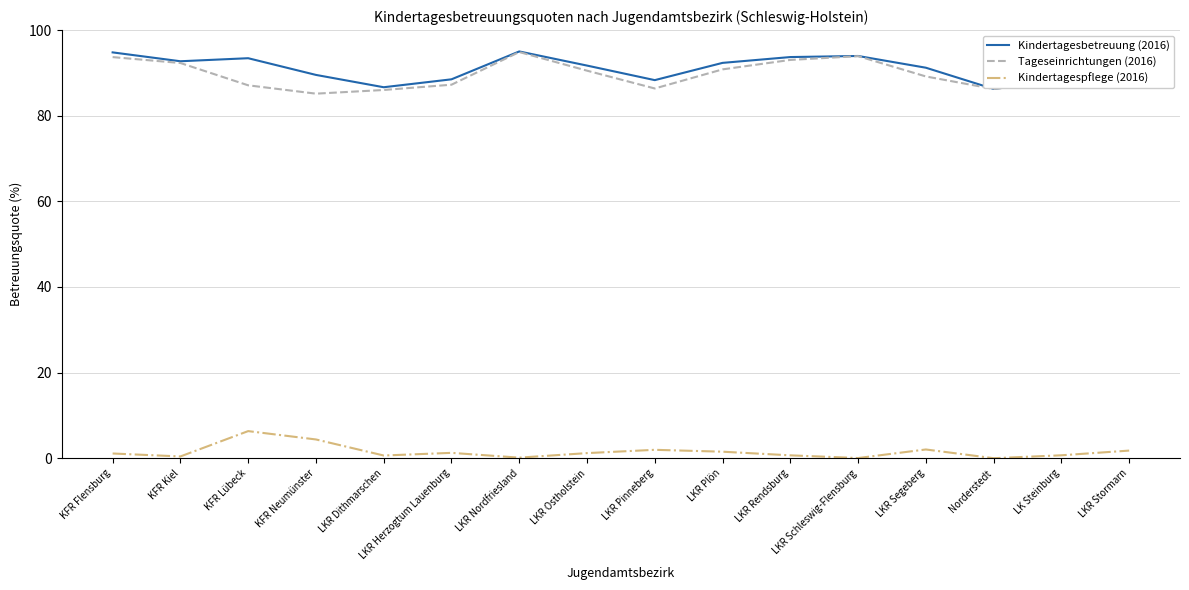

At which category does Tageseinrichtungen (2016) reach its first local valley?

KFR Neumünster